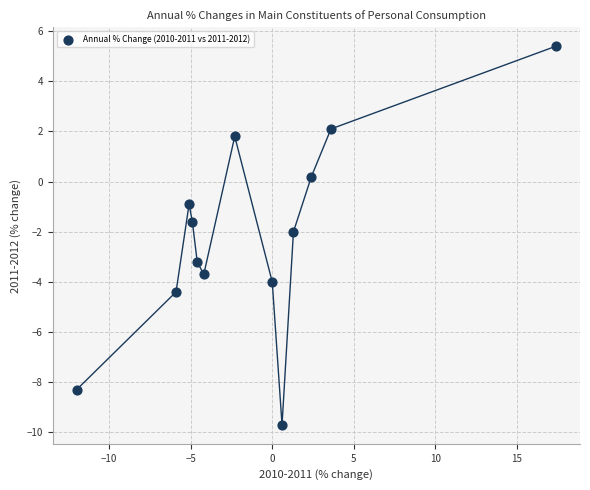

What is the range of X values (max minus min)?

29.4